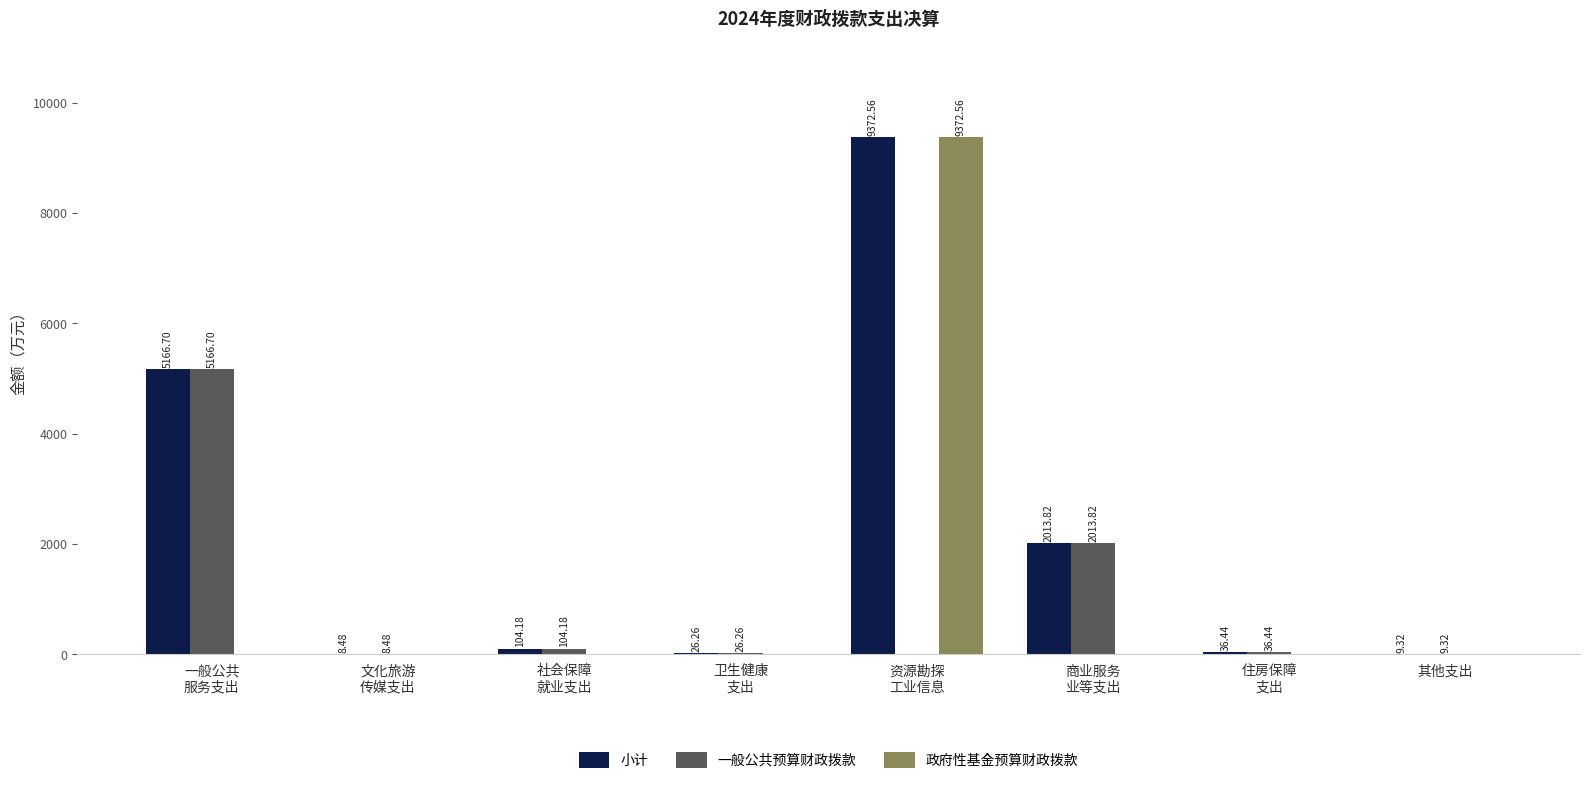

Which series has the largest total across all categories?

小计